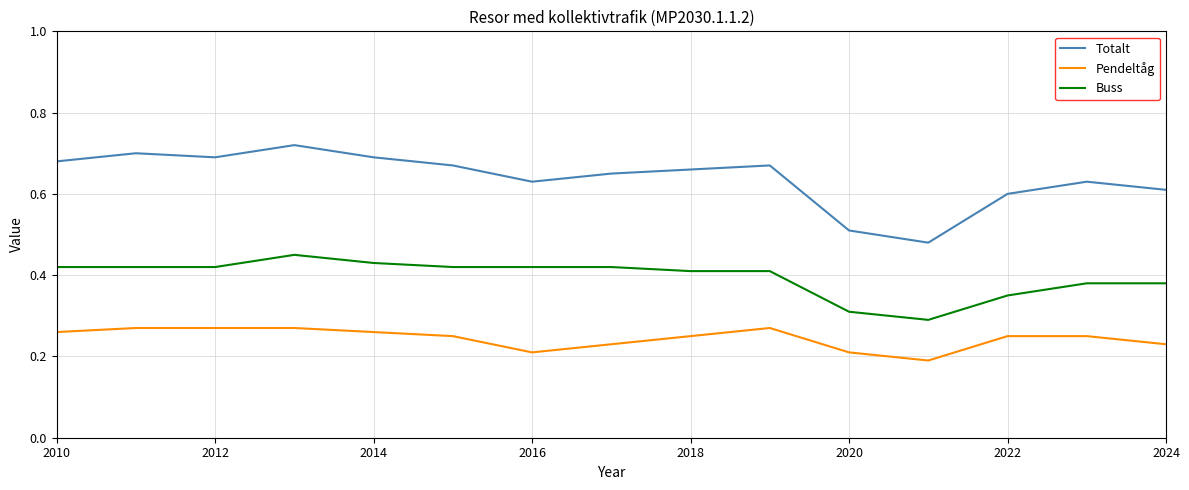

List the series in order of their overall mean, highest first.

Totalt, Buss, Pendeltåg